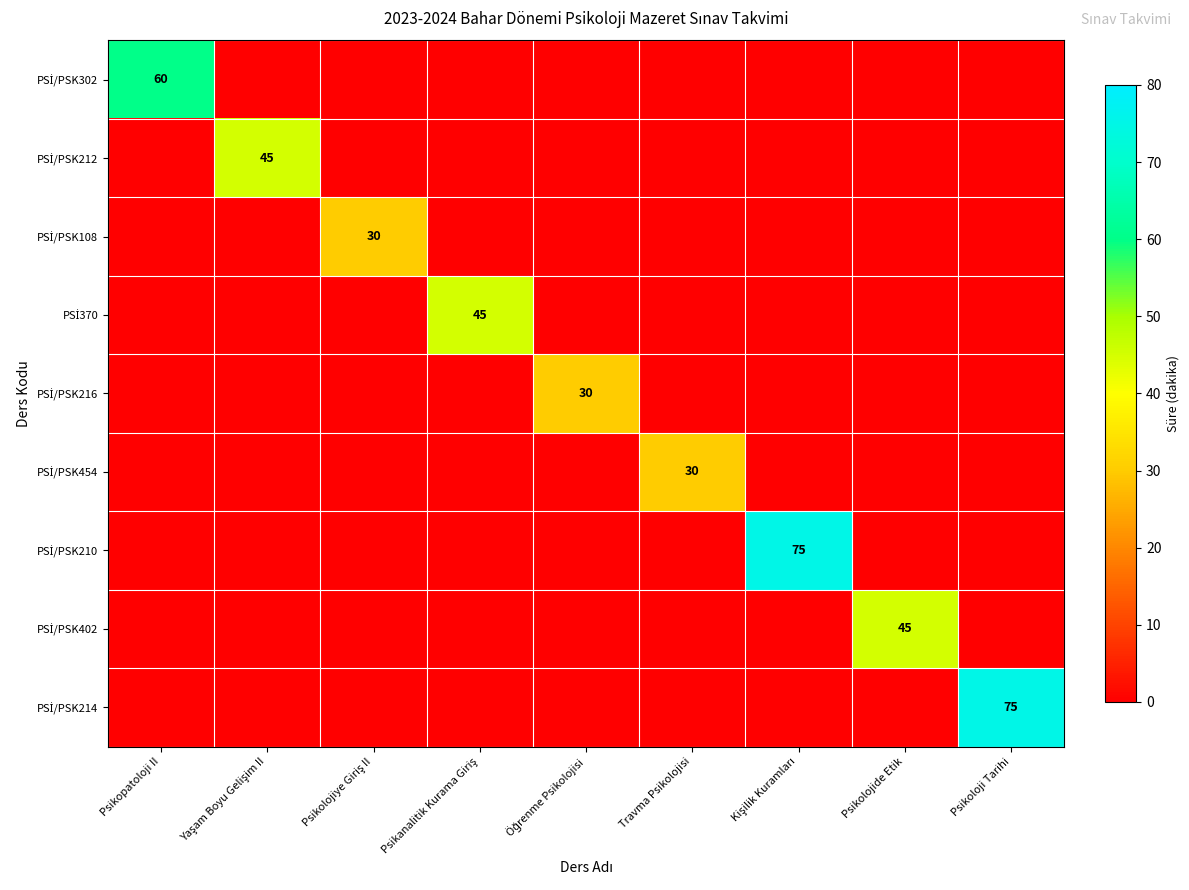

What is the average value of the PSİ/PSK402 series?

5